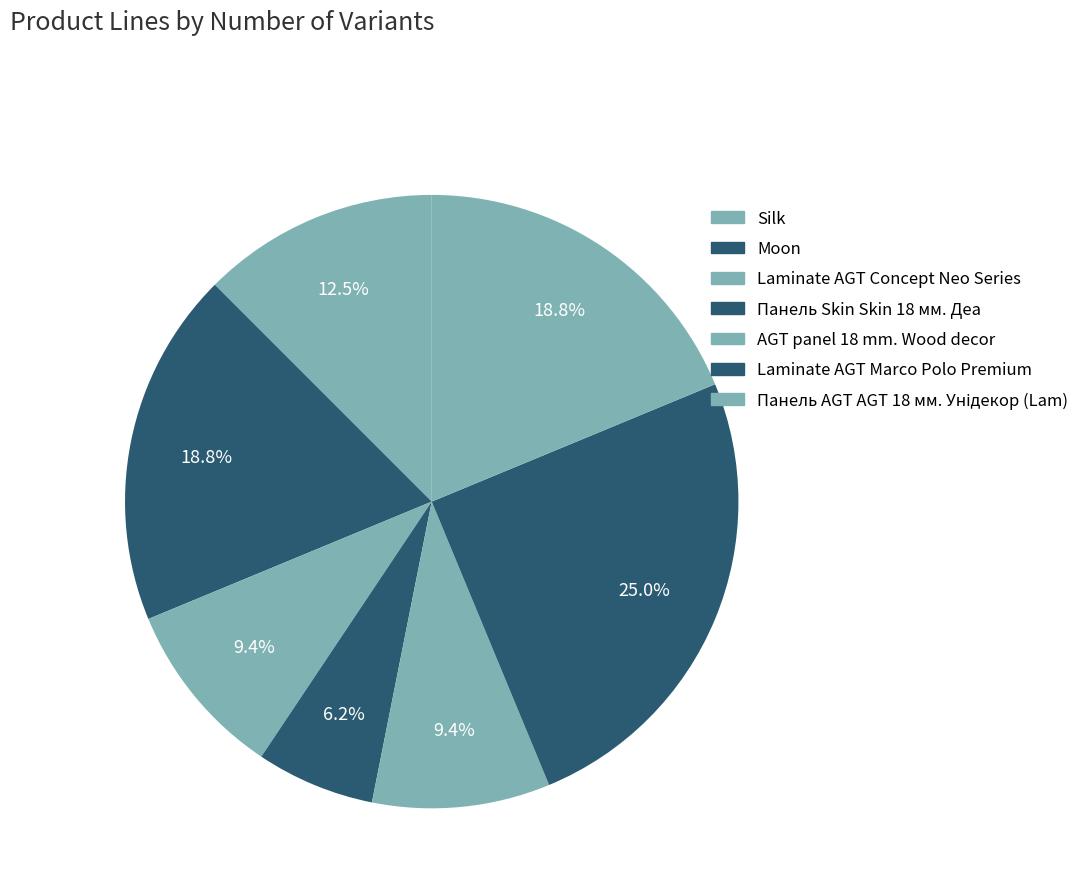

How many segments does this pie chart have?

7